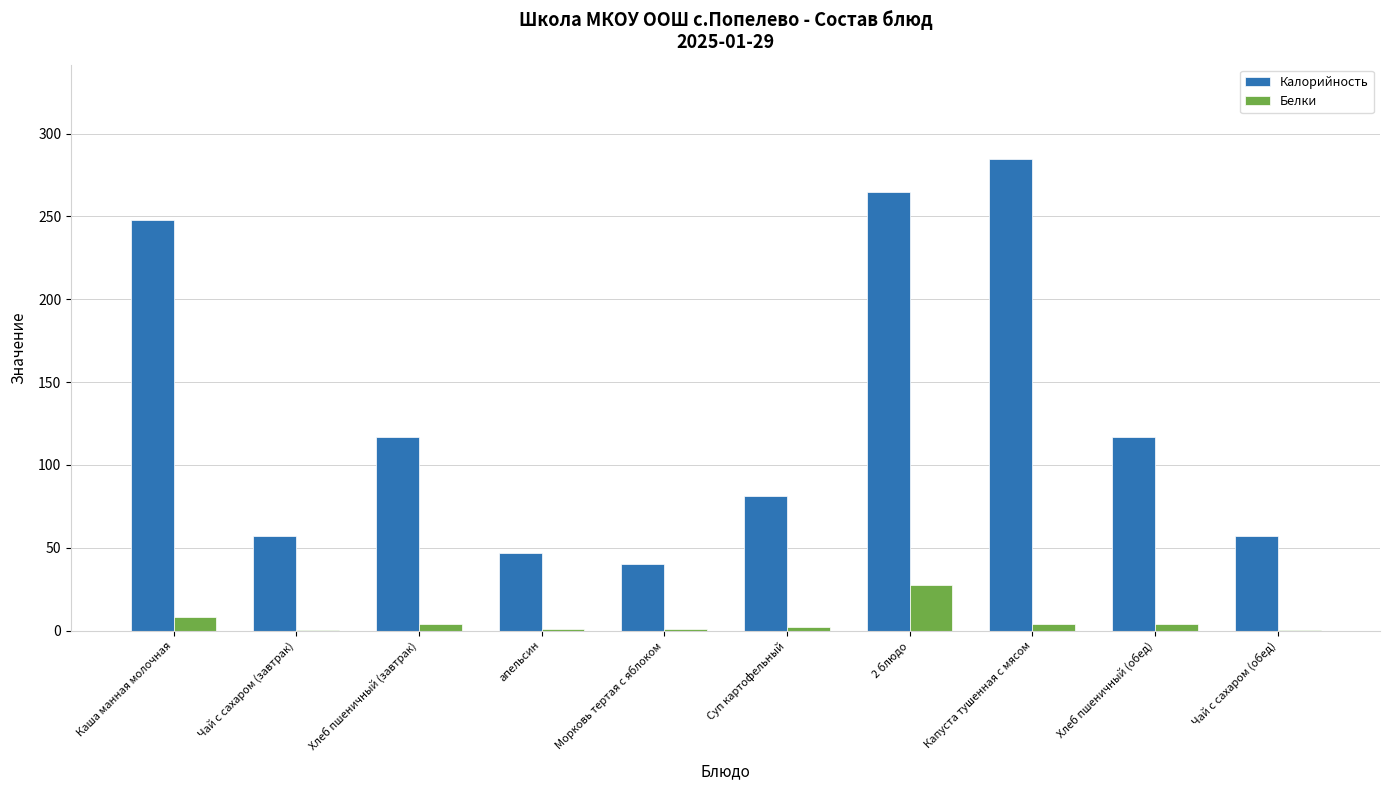

Which series has the largest range (max minus min)?

Калорийность